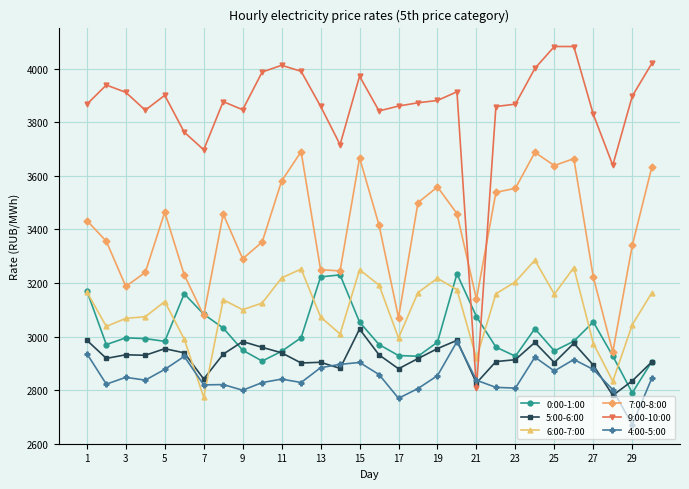

Does the chart have visible grid lines?

Yes